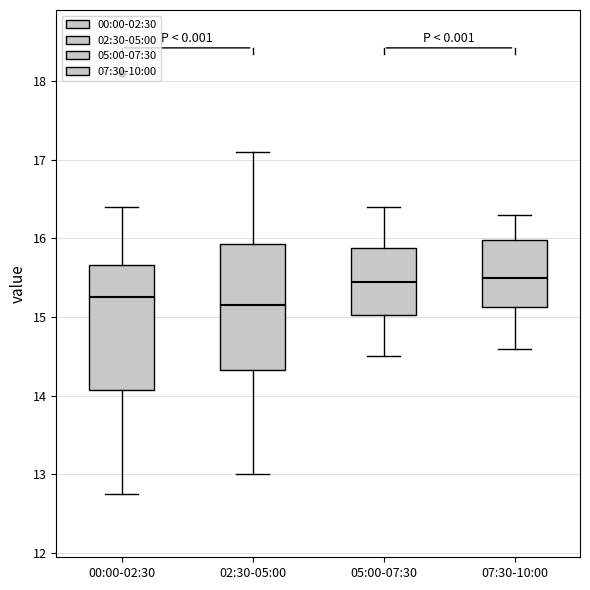

Where is the upper edge of the box for 07:30-10:00 on the y-axis? The values are not printed on the chart, so give them approximately, as read against the axis.

16.0